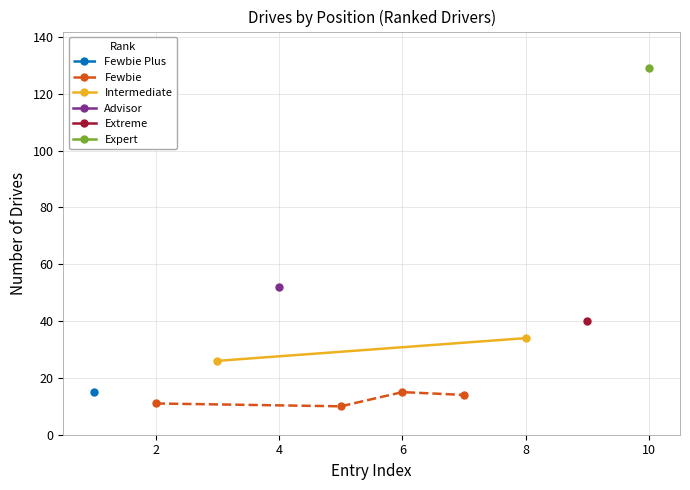

True or false: Drives has more than 2 points higher than both neighbors.

False